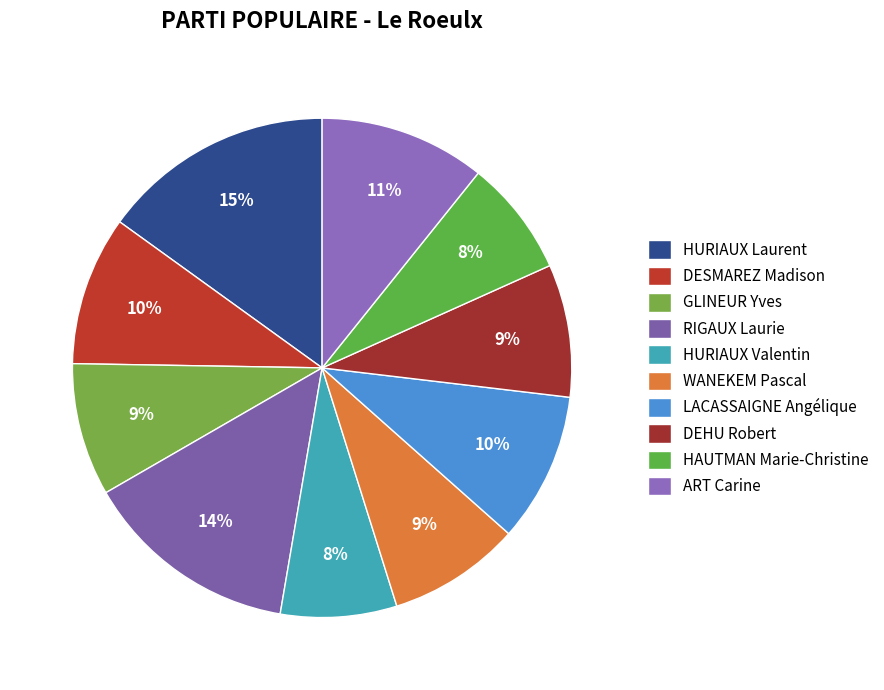

To the nearest percent, what portion does RIGAUX Laurie represent?

14%